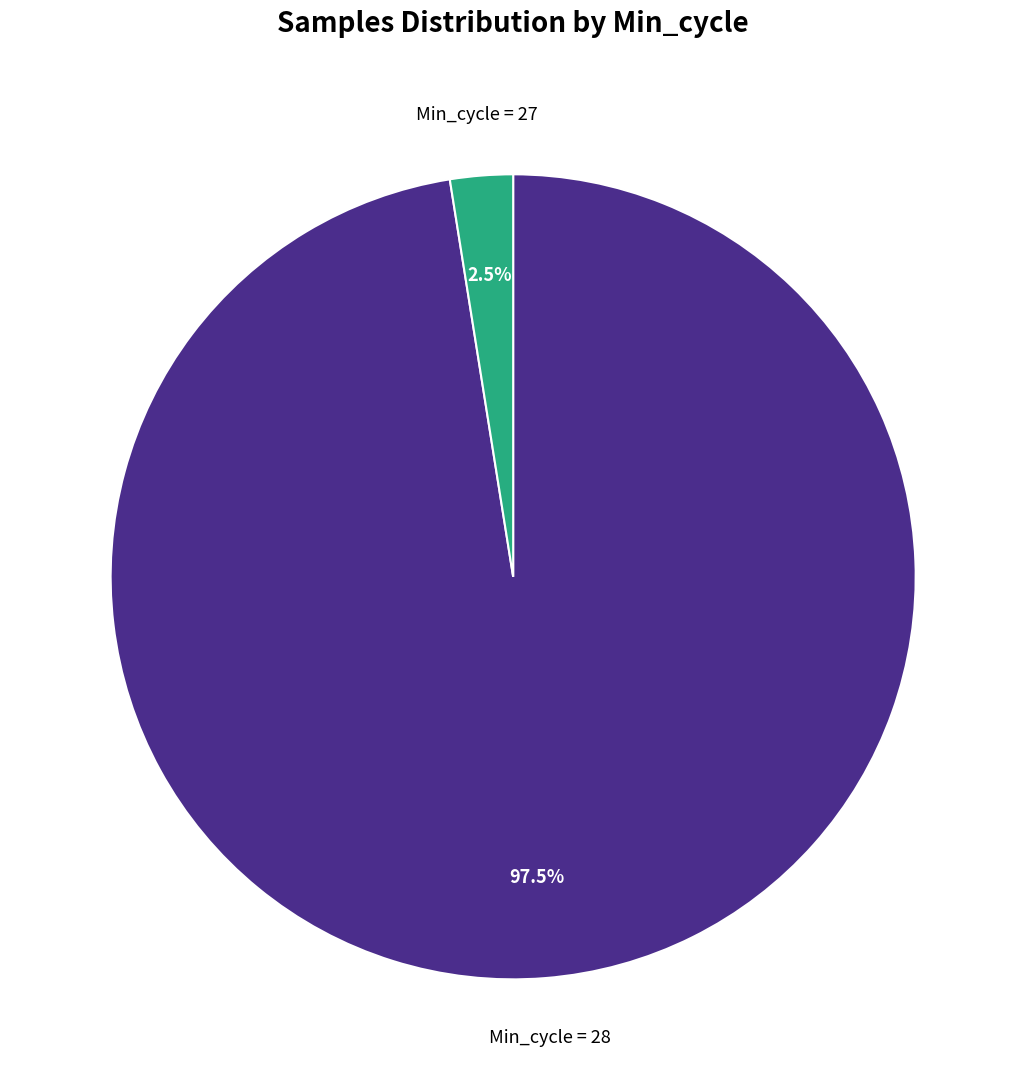

Which has a higher value, Min_cycle = 27 or Min_cycle = 28?

Min_cycle = 28